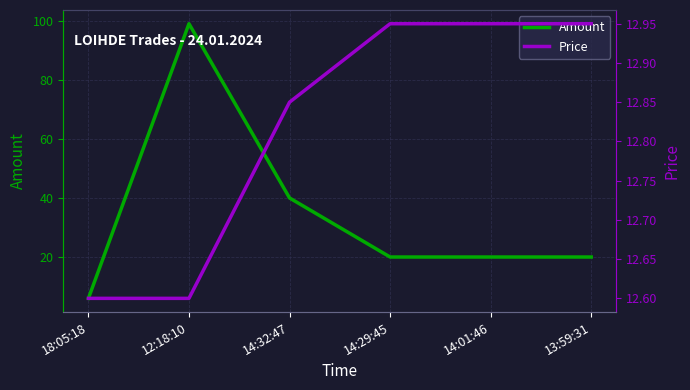

Does the chart display data point markers on the line(s)?

No